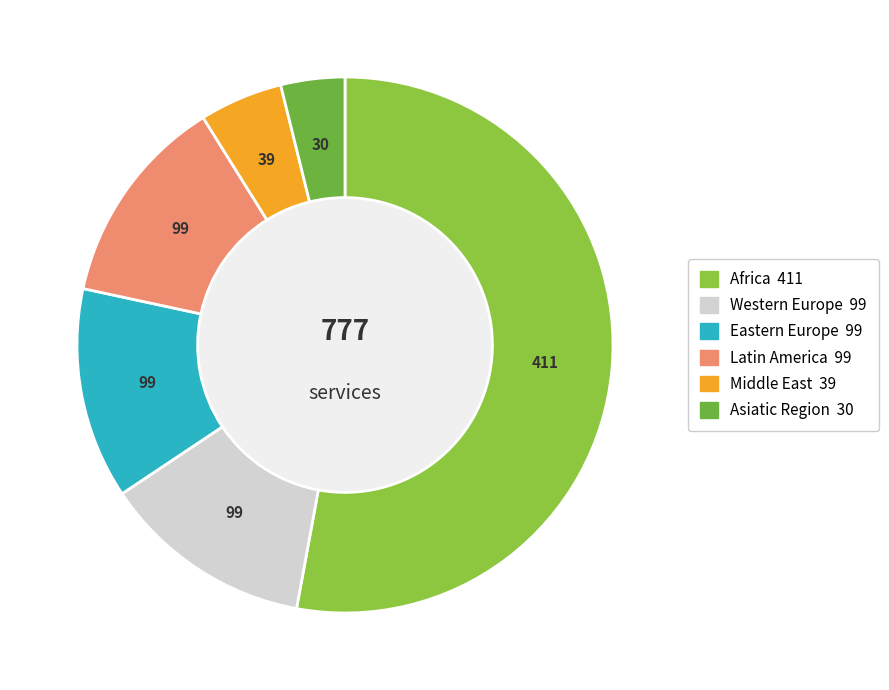

Which has a higher value, Eastern Europe or Asiatic Region?

Eastern Europe